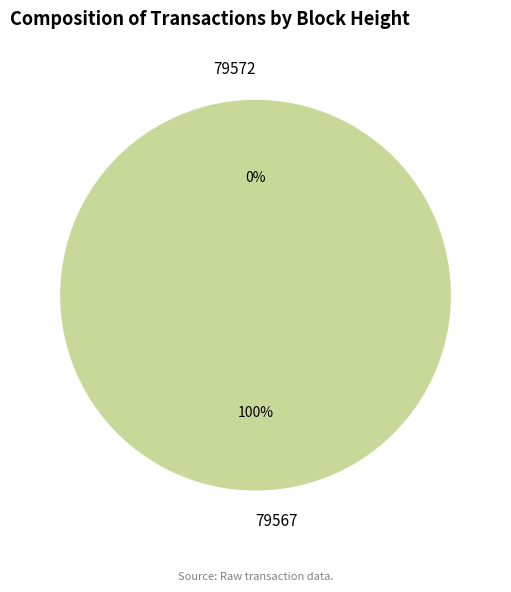

To the nearest percent, what is the difference between the largest and smallest slice percentages?

100%